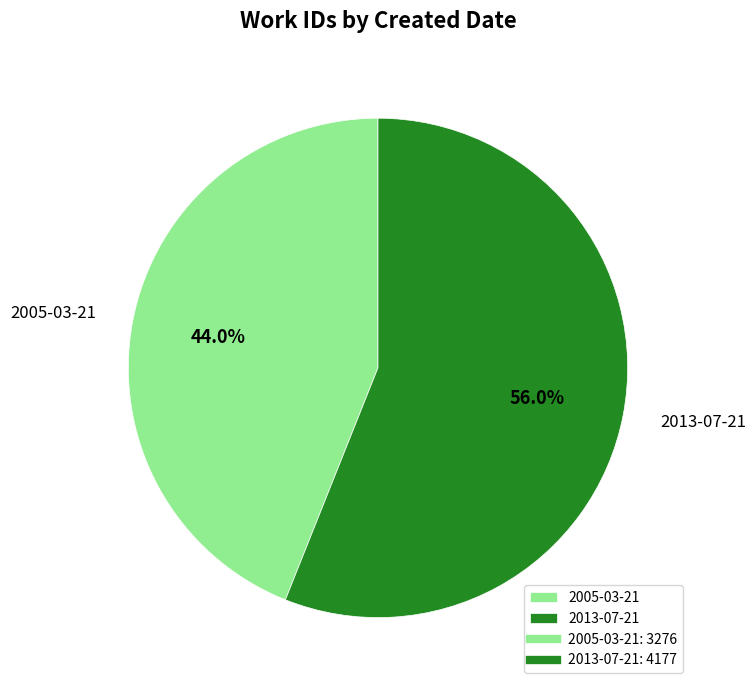

Is 2013-07-21 the majority of the pie?

Yes